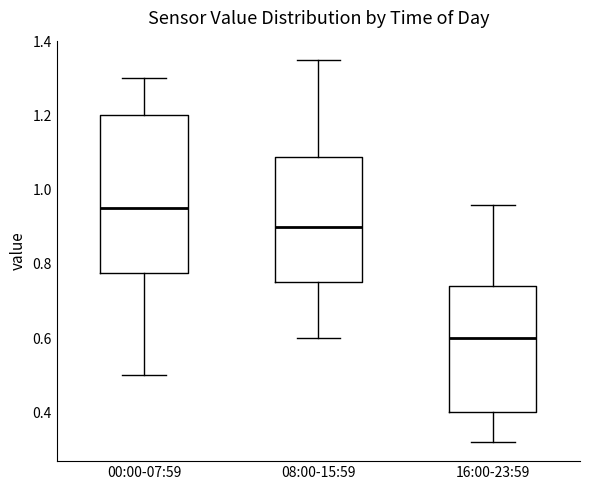

Which box's median line is the highest?

00:00-07:59